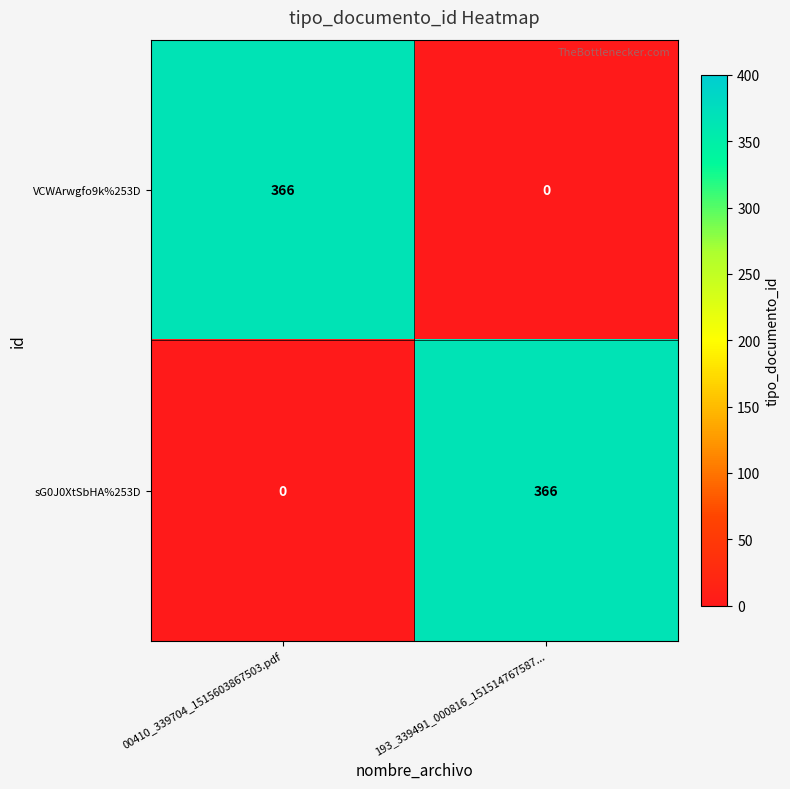

Reading right to left, what are all the values shown in this chart?

VCWArwgfo9k%253D: 0	366
sG0J0XtSbHA%253D: 366	0